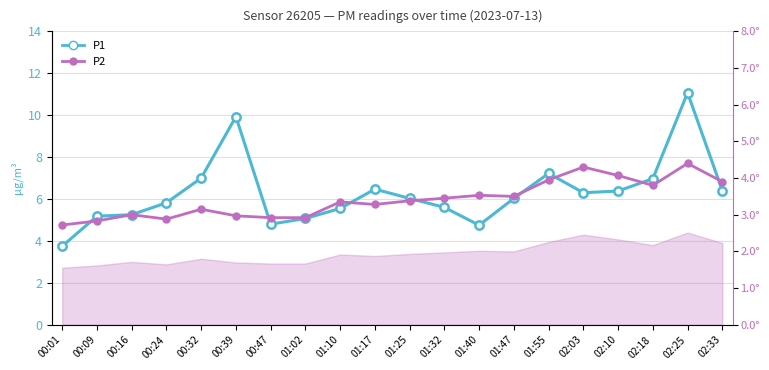

What is the smallest value displayed?

2.7